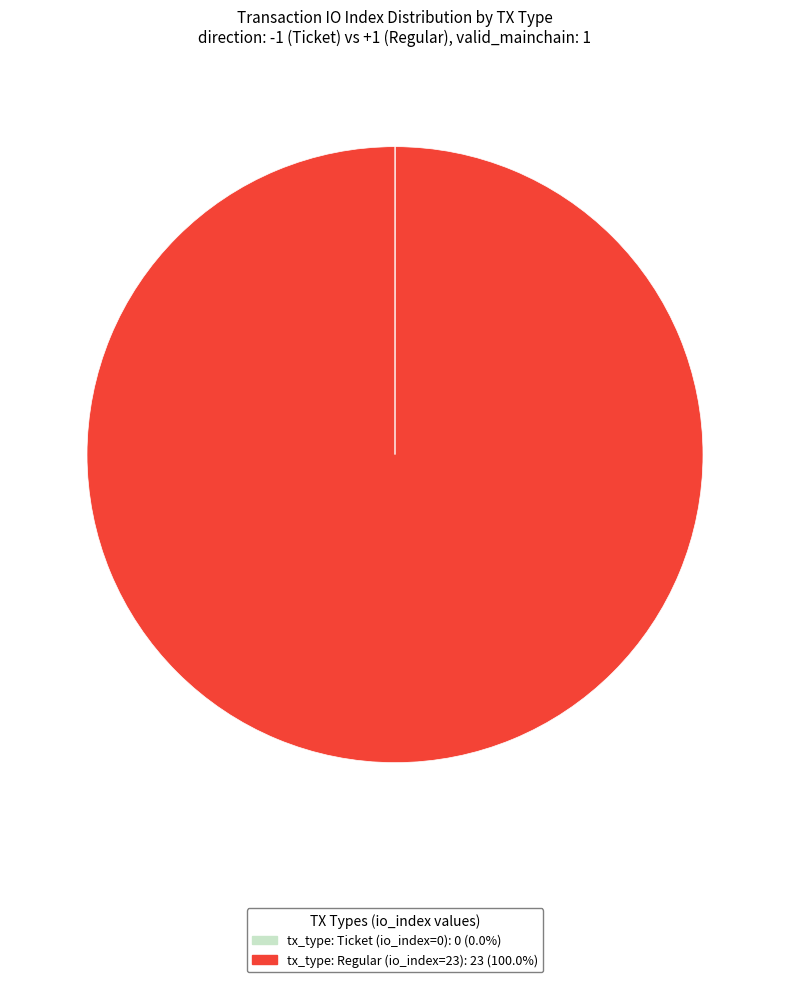

Which slice represents more than half of the pie?

tx_type: Regular (io_index=23)